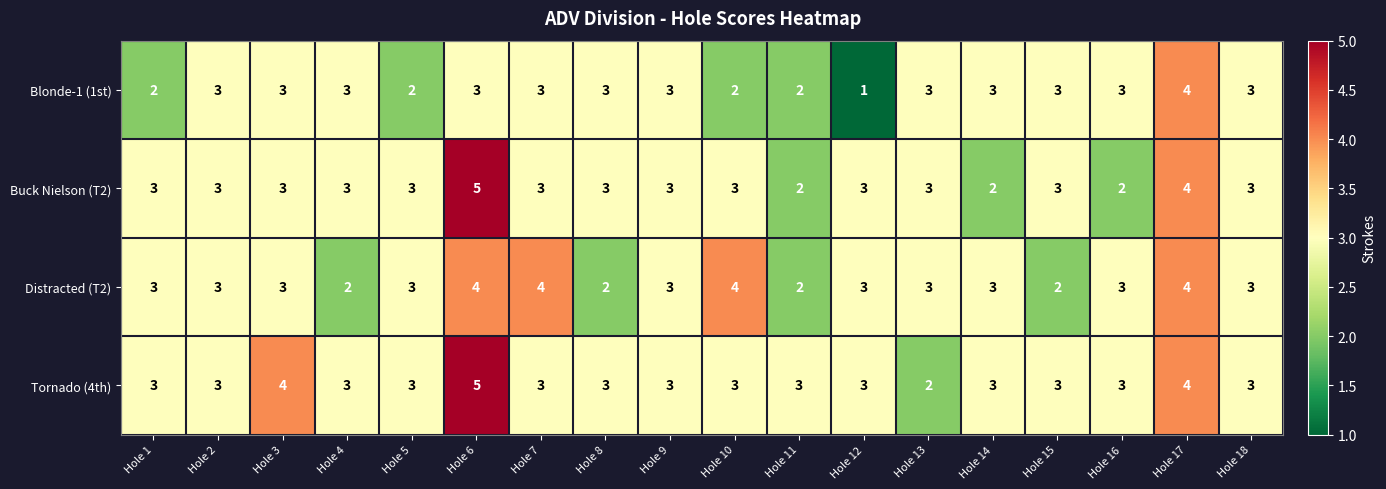

Count the Tornado (4th) values in the range 3 to 4.

16